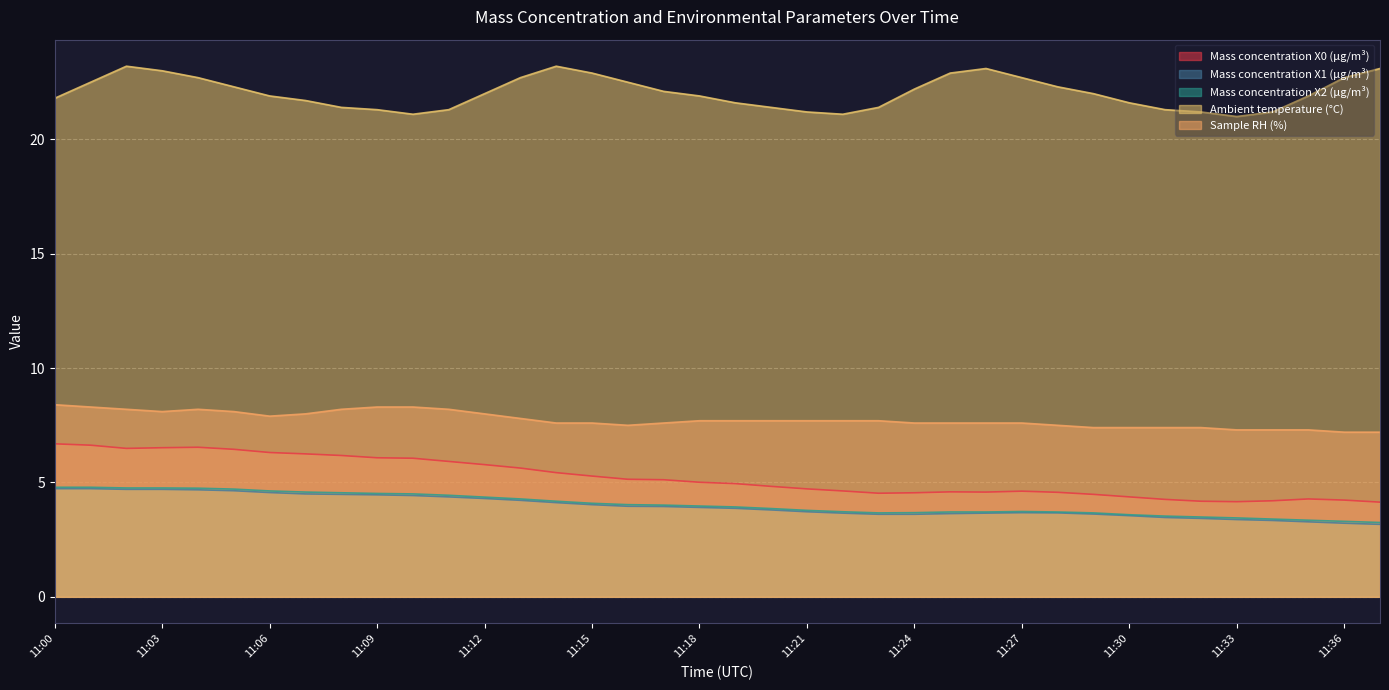

True or false: Mass concentration X2 (μg/m³) and Mass concentration X0 (μg/m³) cross at least once.

False